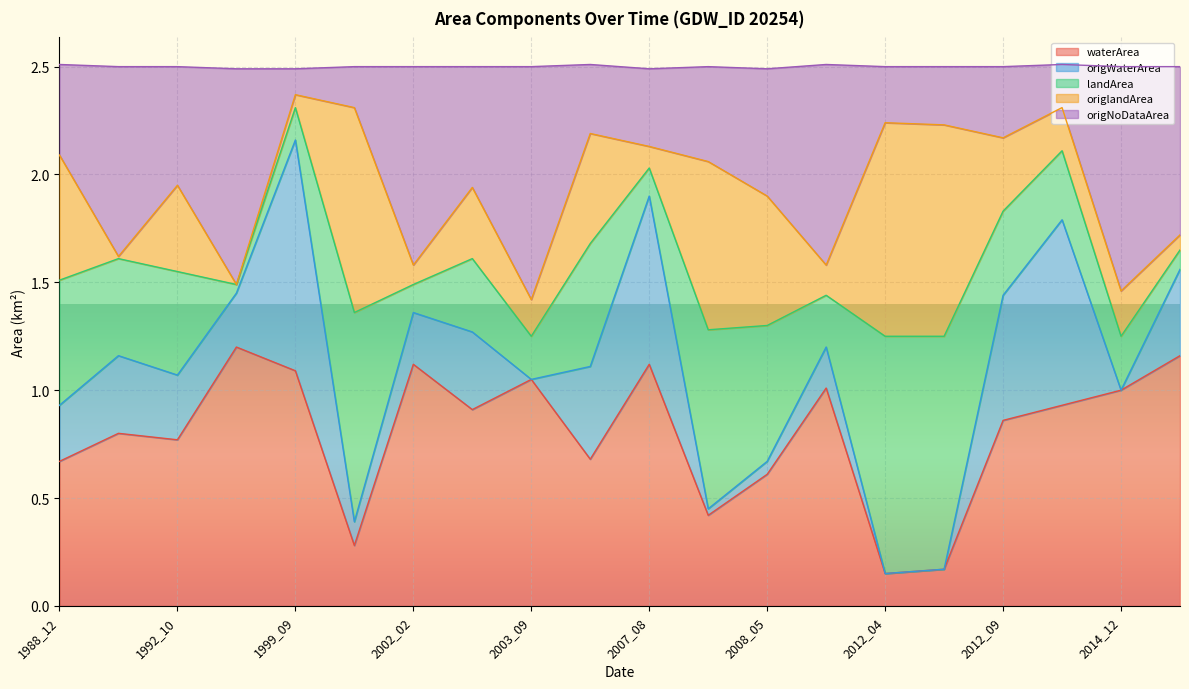

The value of waterArea at 1992_10 is 0.8. True or false?

True